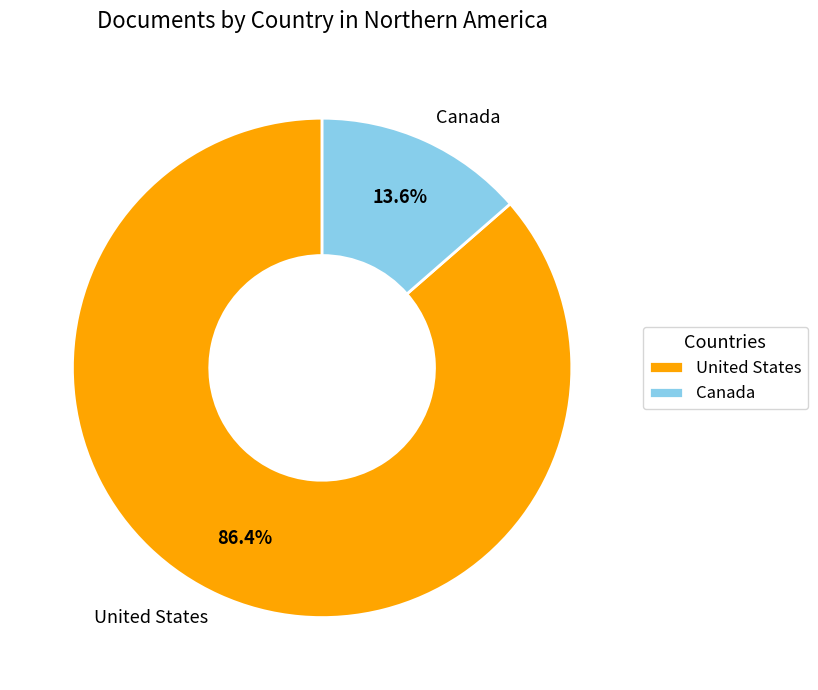

To the nearest percent, what portion does Canada represent?

14%